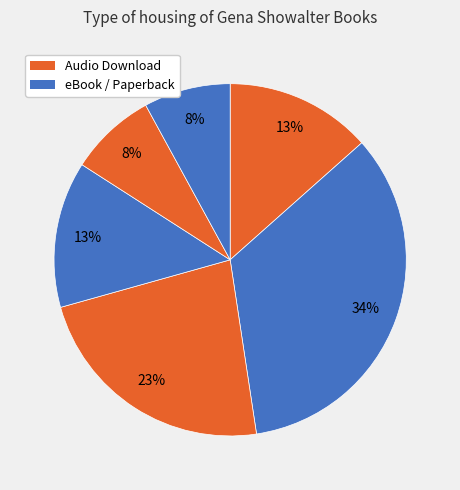

How many segments does this pie chart have?

6